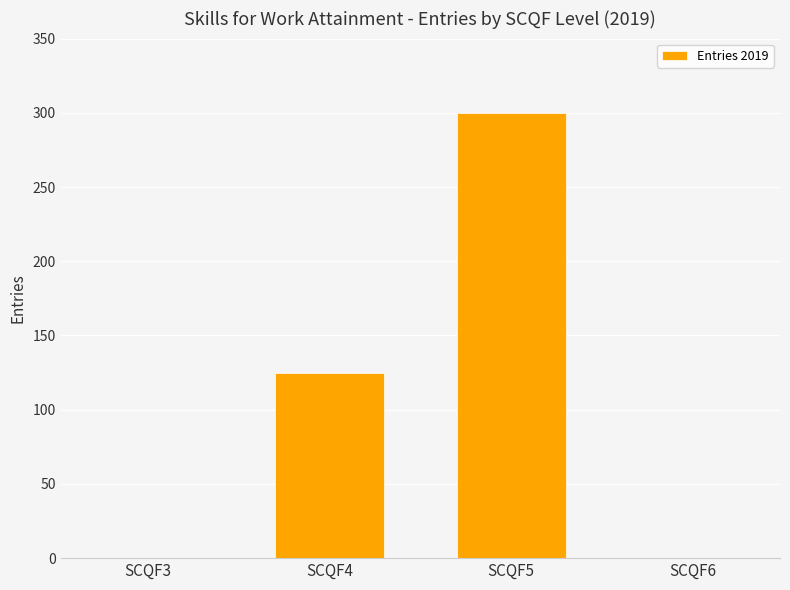

Reading left to right, transcribe all the data shown in this chart.

SCQF3=0	SCQF4=125	SCQF5=300	SCQF6=0